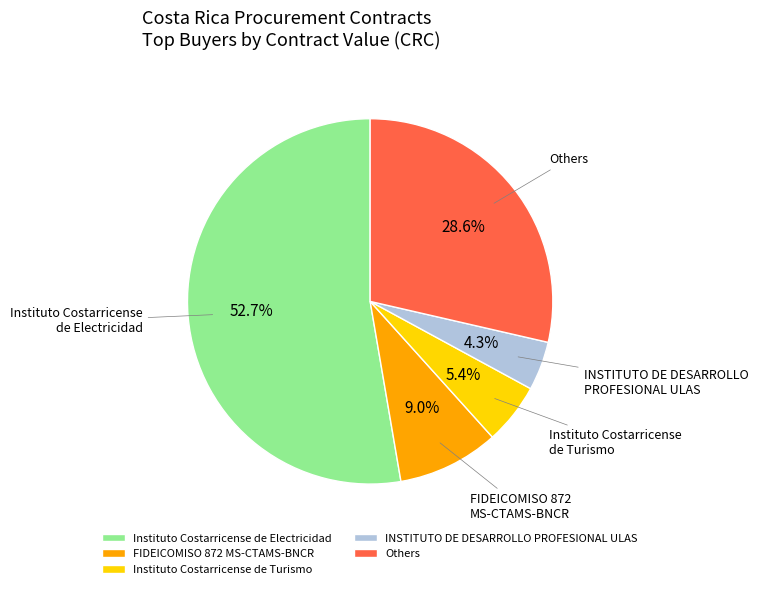

To the nearest percent, what is the difference between the largest and smallest slice percentages?

48%